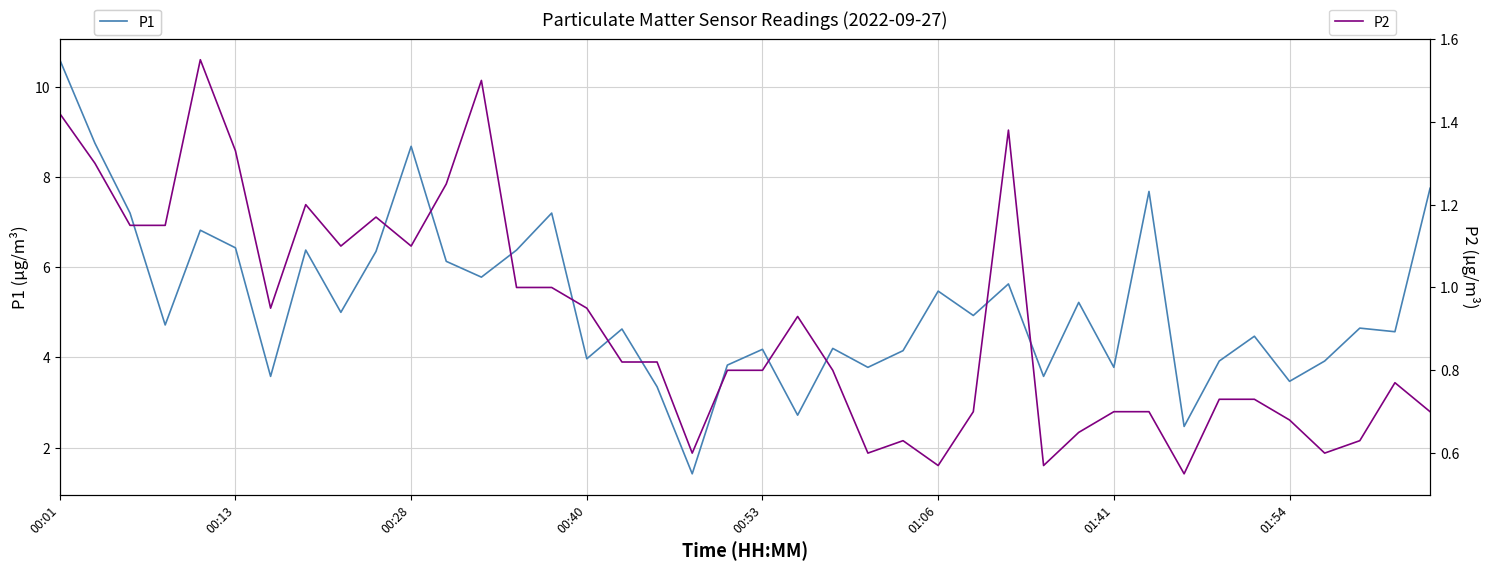

How many interior local peaks does the P1 series have?

13